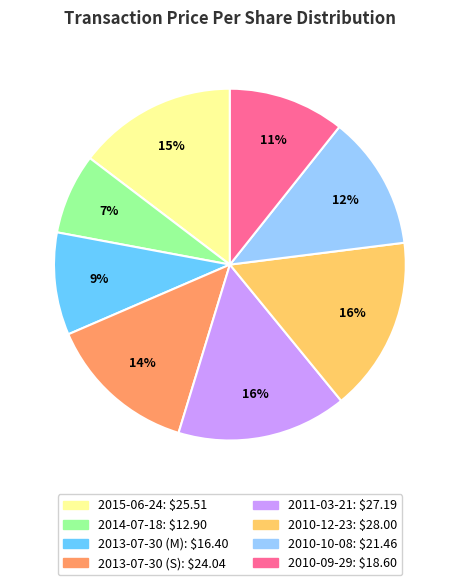

Is there any slice that represents more than half of the pie?

No